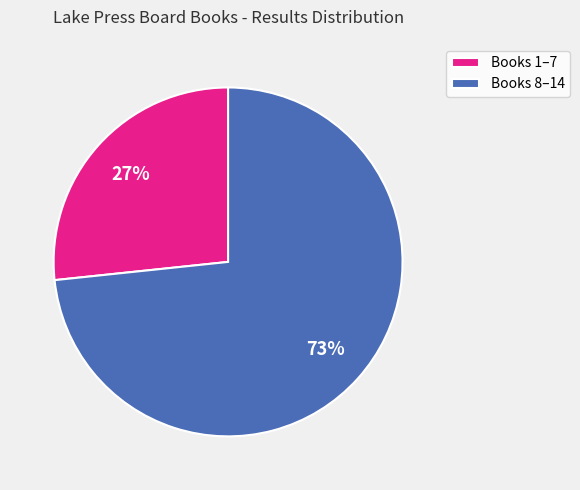

Combined, do Books 8–14 and Books 1–7 account for over 50%?

Yes